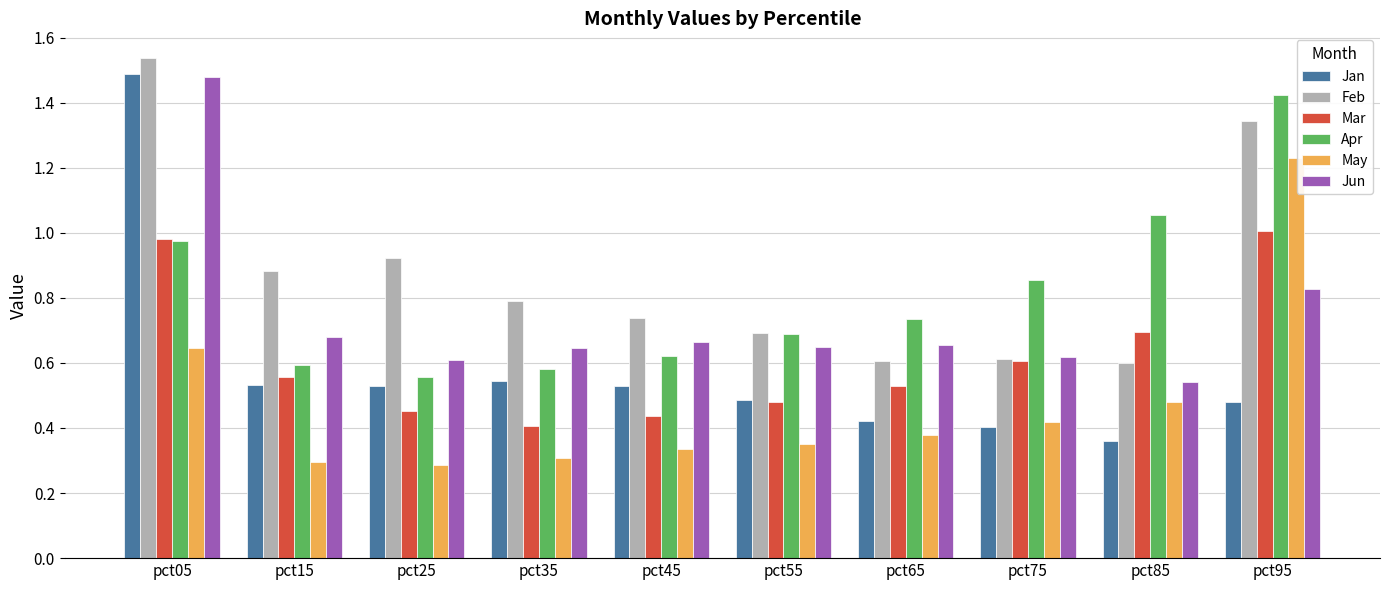

What are all the series names shown in the legend?

Jan, Feb, Mar, Apr, May, Jun